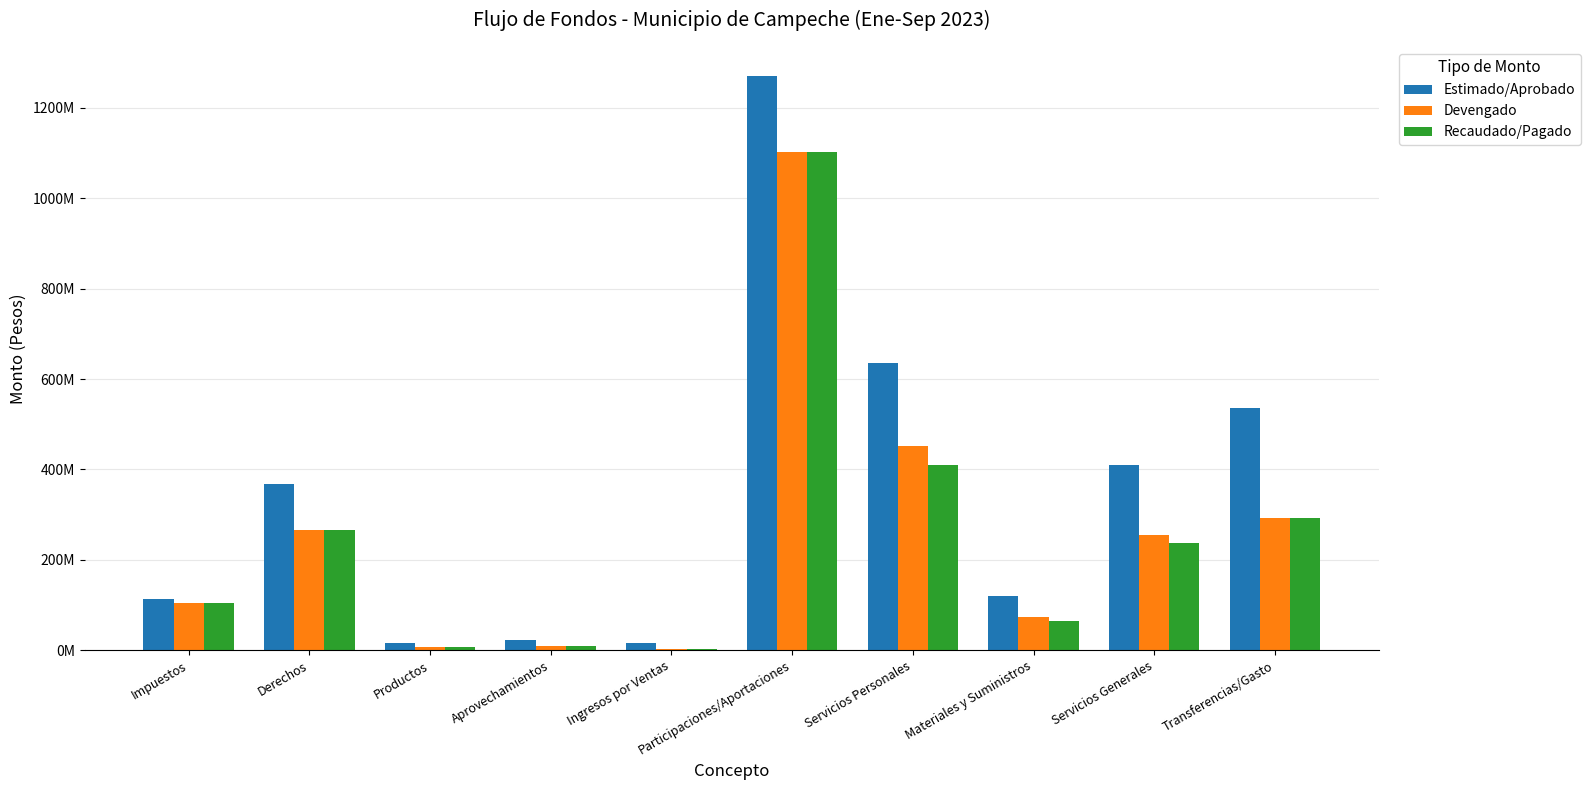

Where is Devengado nearest to the value 552593328?

Servicios Personales